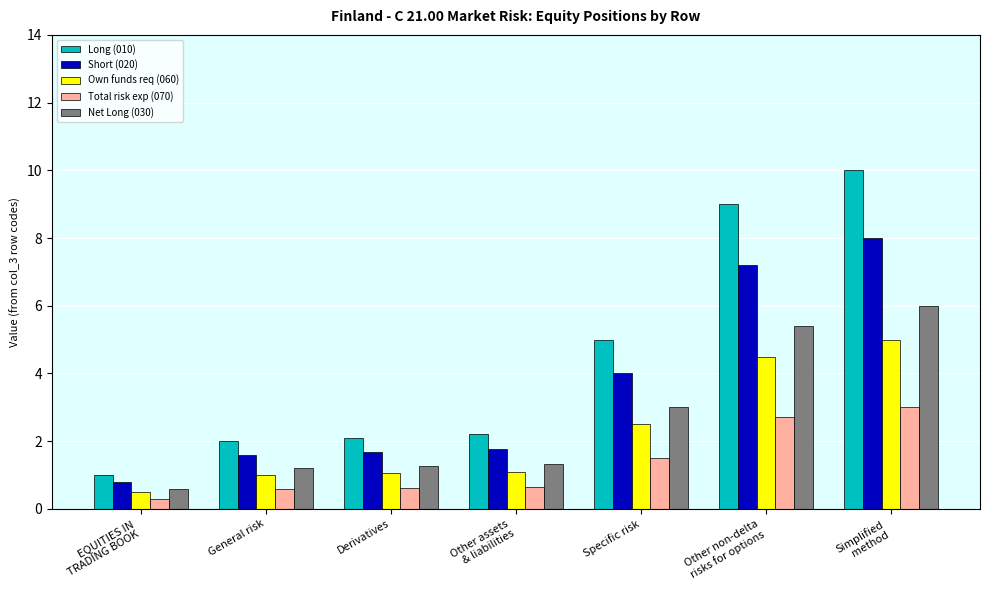

What is the difference between the second highest and minimum values in the Long (010) series?

8.0